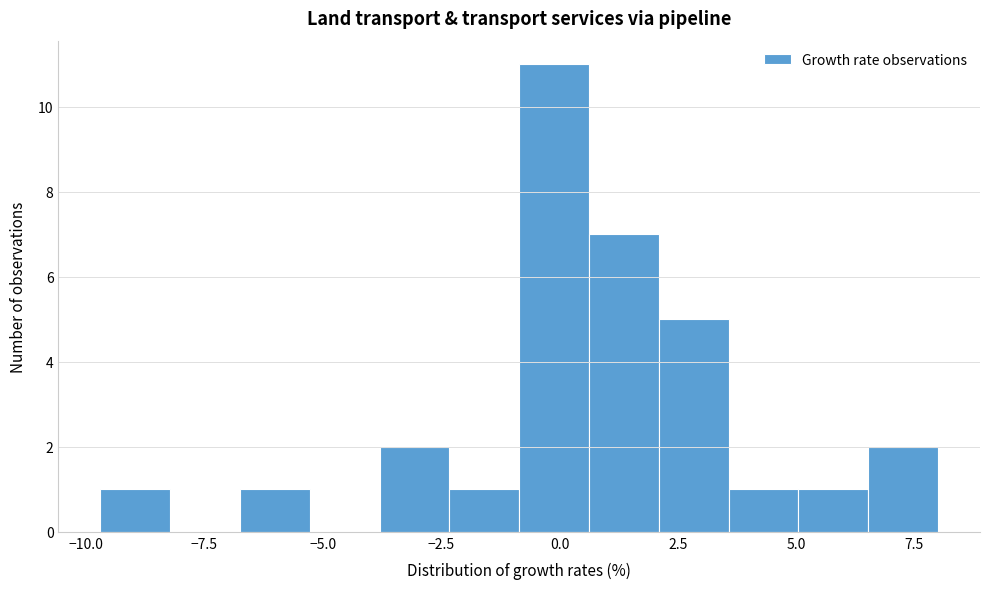

Read against the x-axis, roughly where is the centre of the tallest bar?

0.0